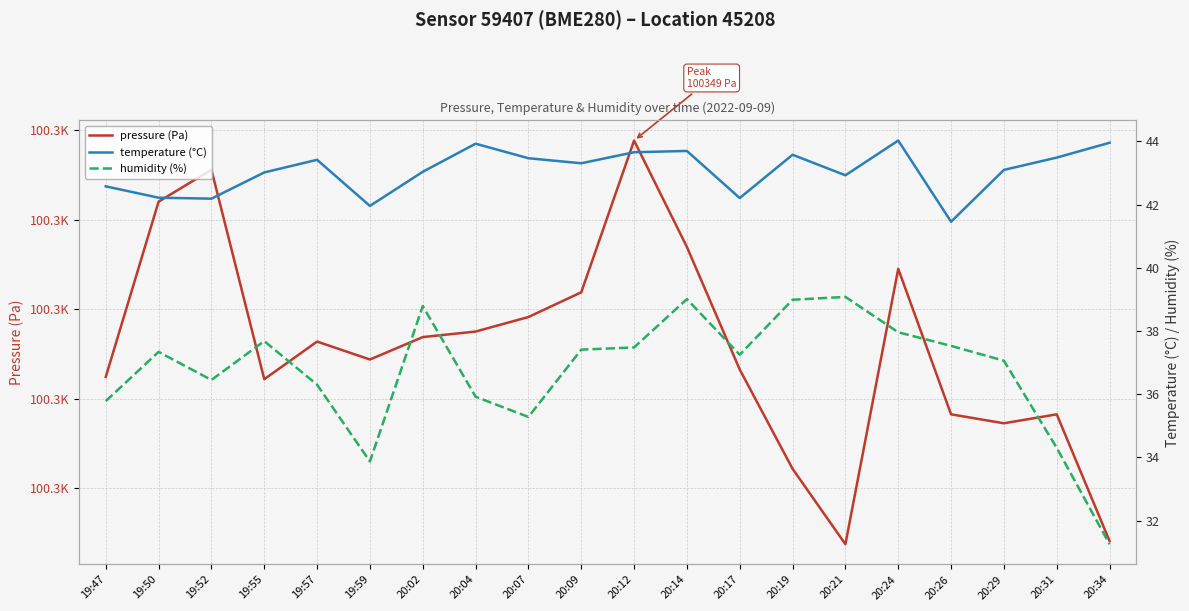

True or false: humidity (%) and pressure (Pa) cross at least once.

False